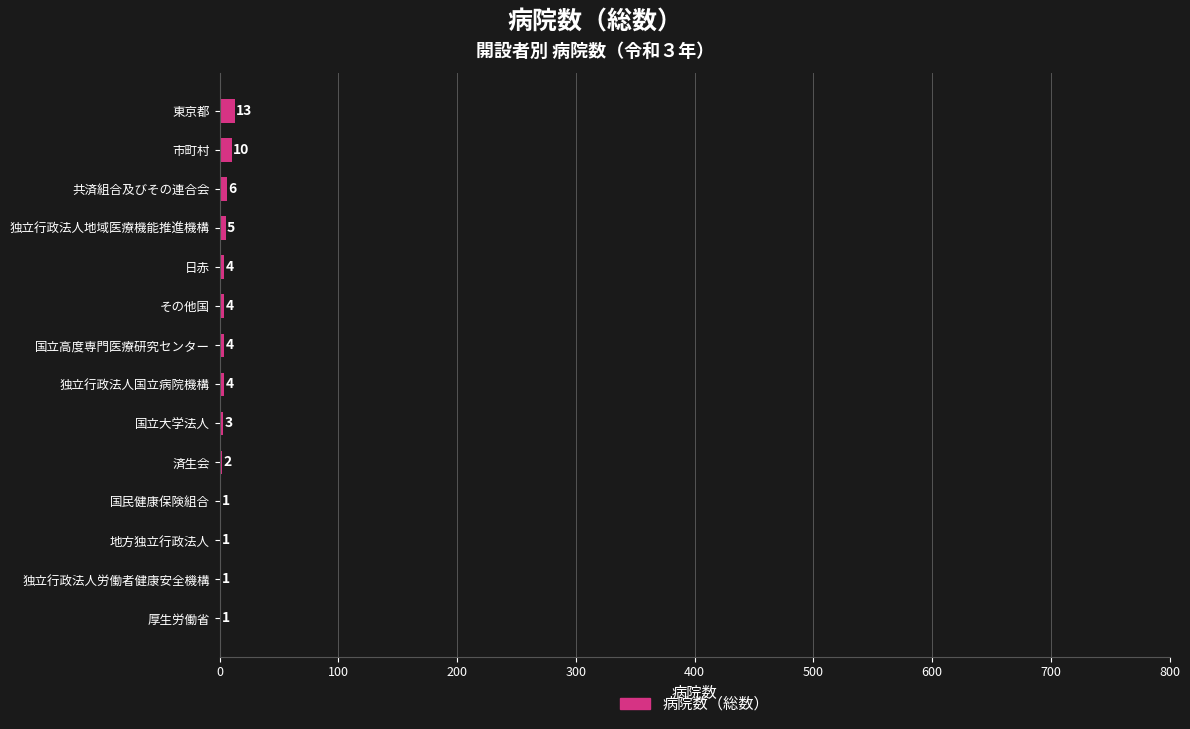

What is the greatest value displayed?

13